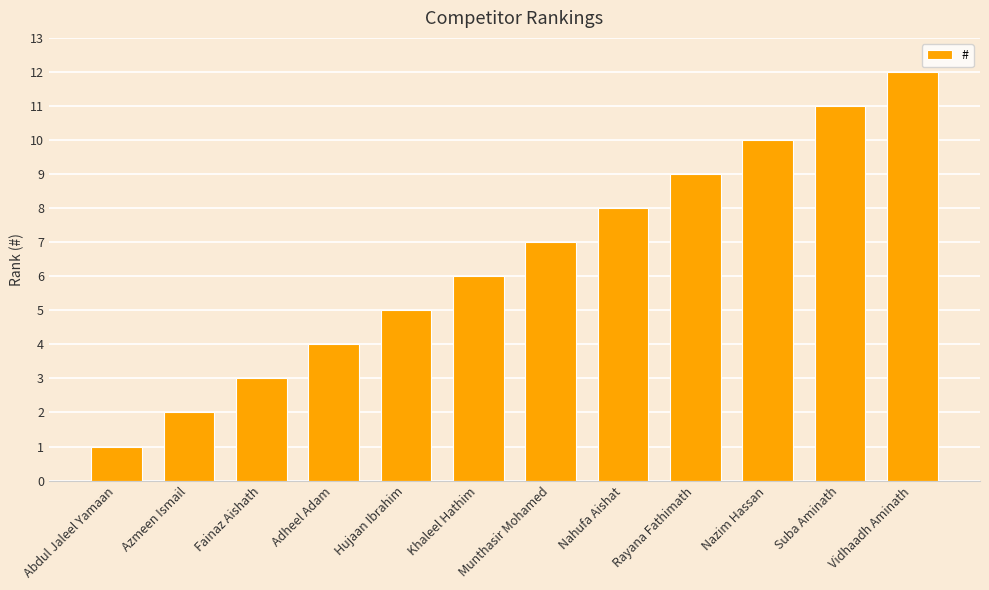

List the labels in order of value, smallest first.

Abdul Jaleel Yamaan, Azmeen Ismail, Fainaz Aishath, Adheel Adam, Hujaan Ibrahim, Khaleel Hathim, Munthasir Mohamed, Nahufa Aishat, Rayana Fathimath, Nazim Hassan, Suba Aminath, Vidhaadh Aminath